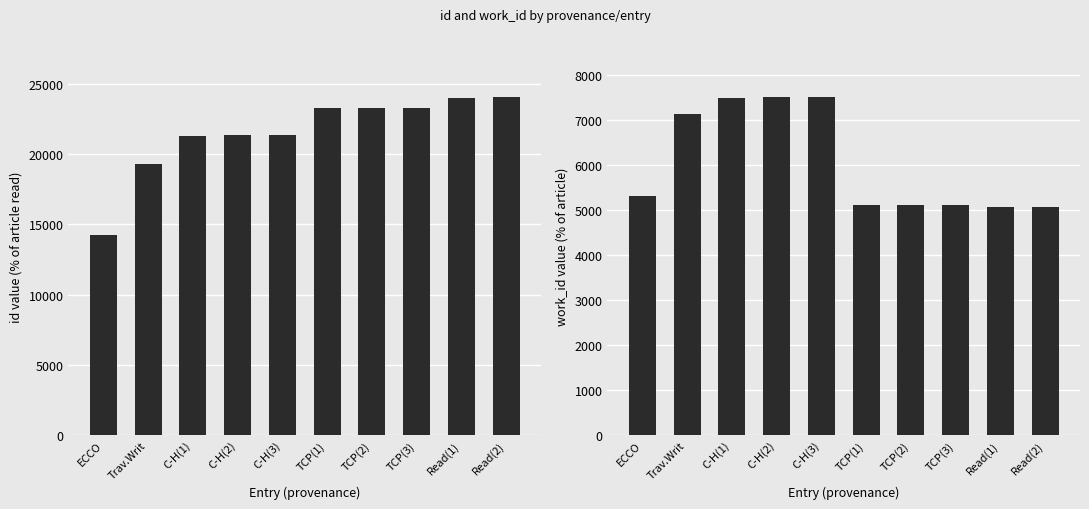

True or false: id has a value of 12903 at TCP(3).

False